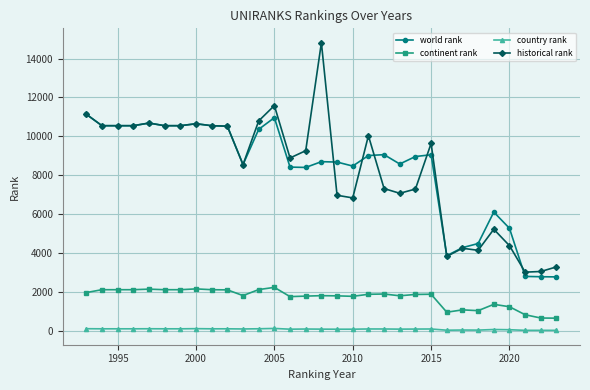

True or false: world rank has more than 0 points higher than both neighbors.

True